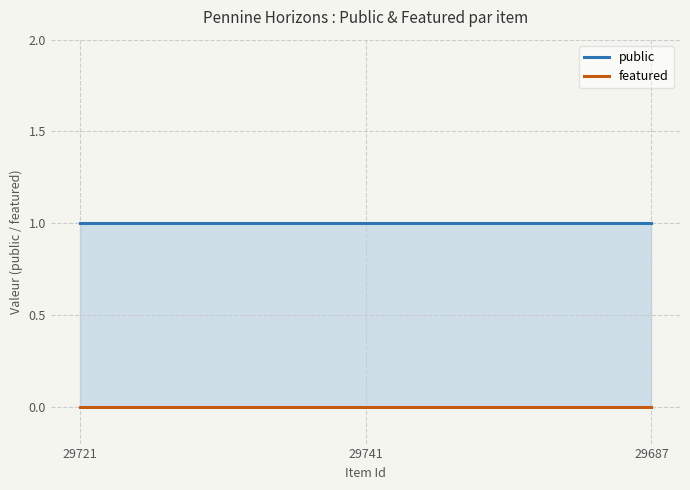

What is the total value across all series at 29721?

1